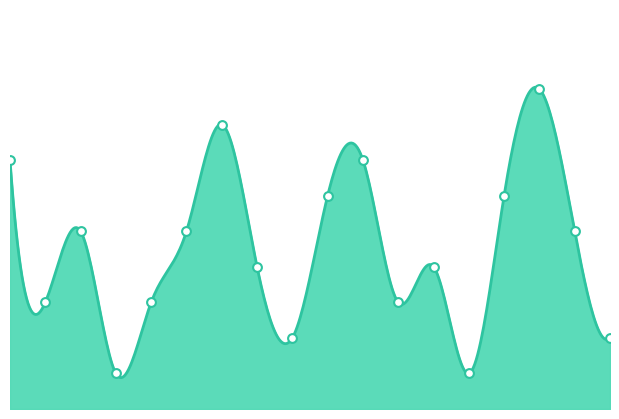

What is the change in value from 4 to 8?

-2